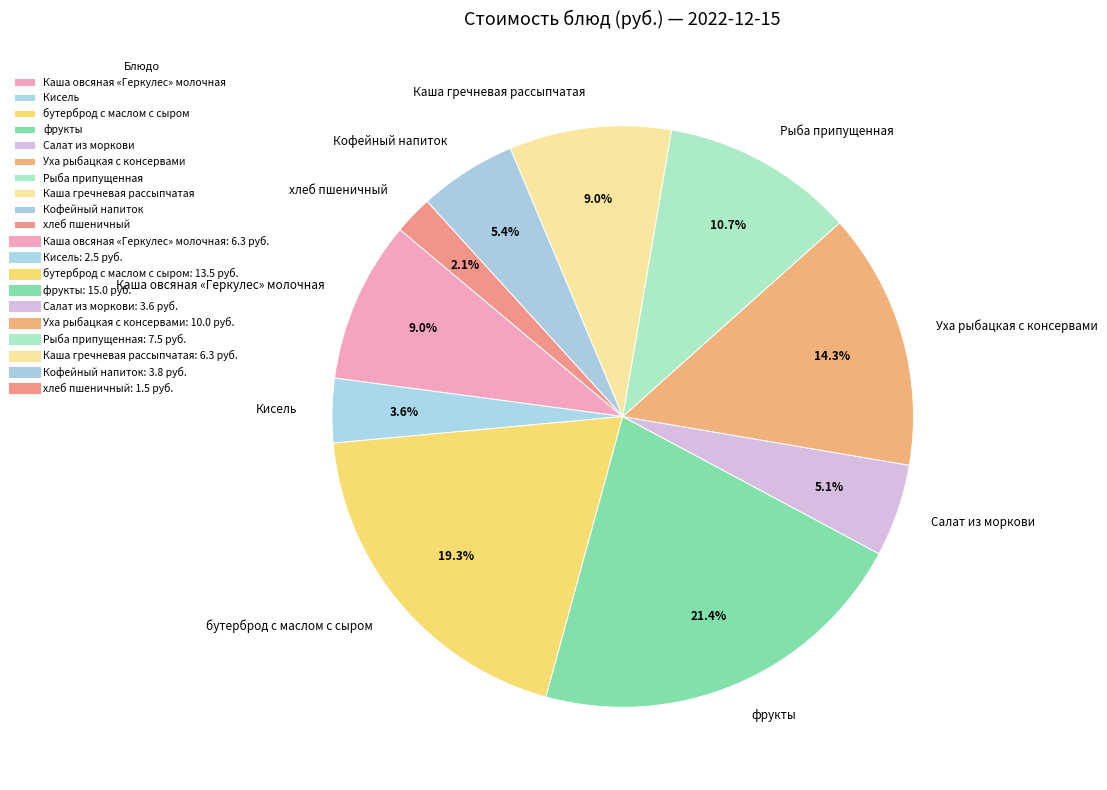

Is Салат из моркови the majority of the pie?

No